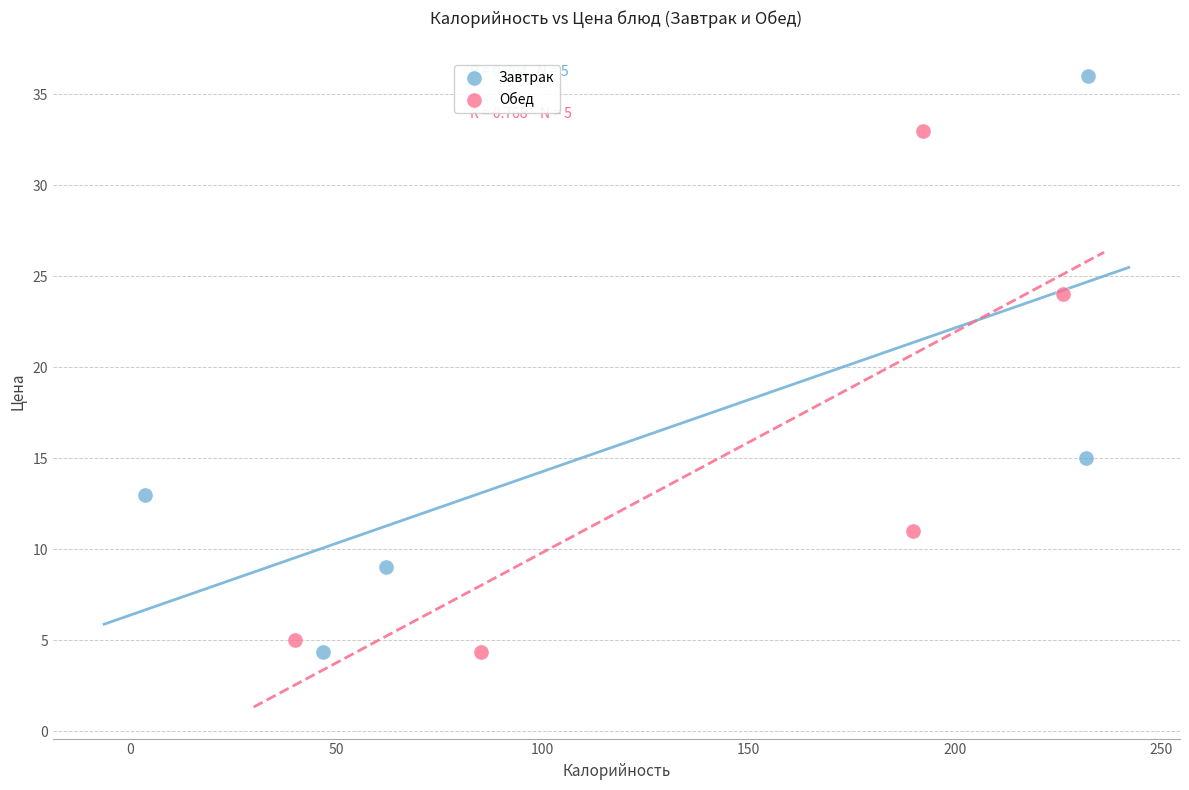

Which series has the largest Y range (max minus min)?

Завтрак